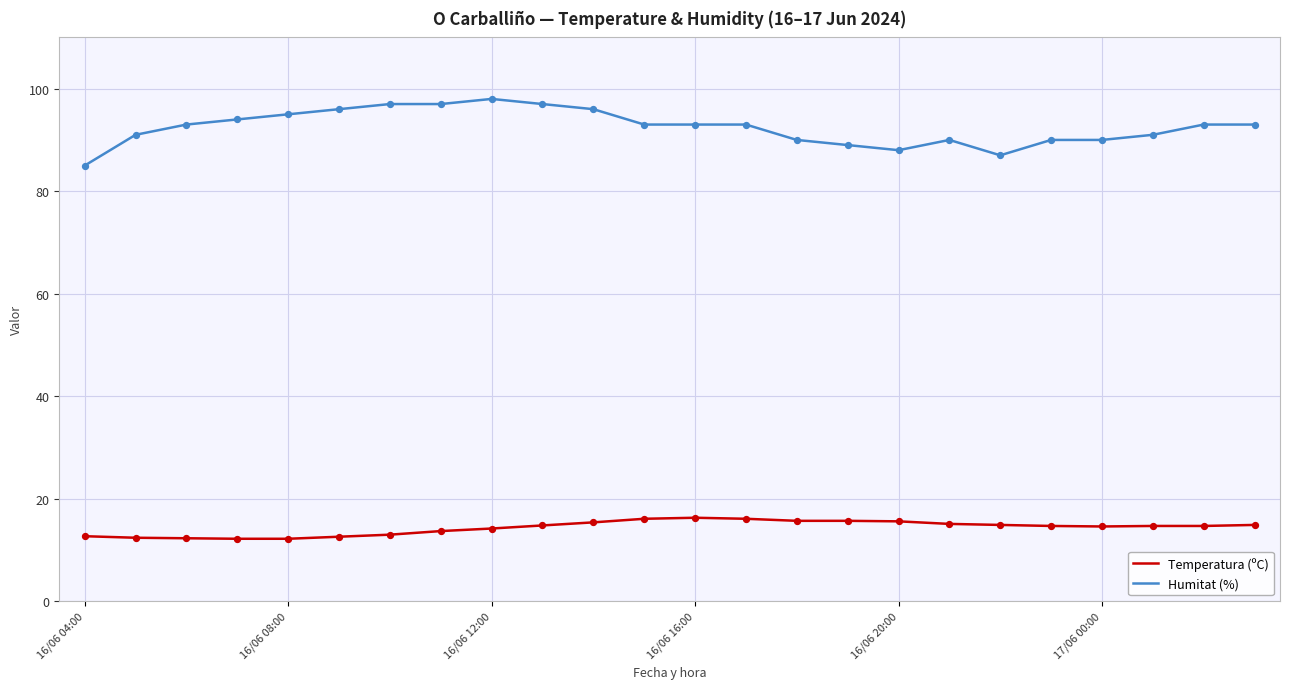

At how many categories does at least one series exceed 61?

24